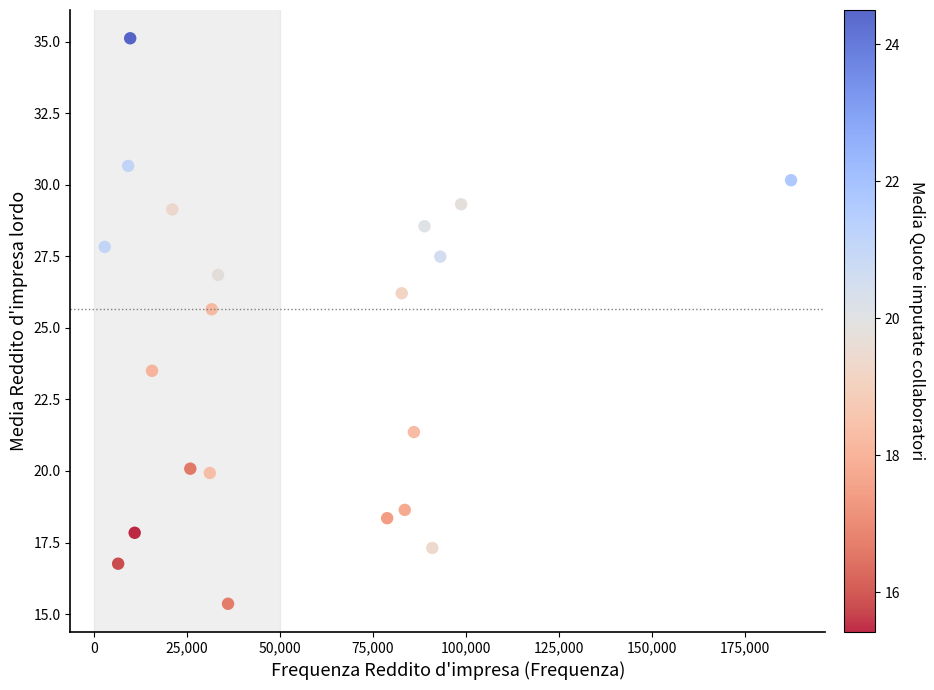

What is the range of X values (max minus min)?

184549.0